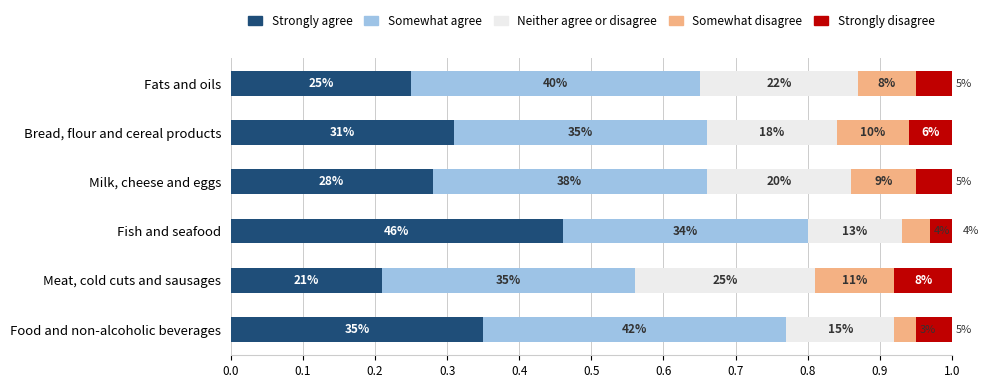

Which series has the widest spread of values?

Strongly agree